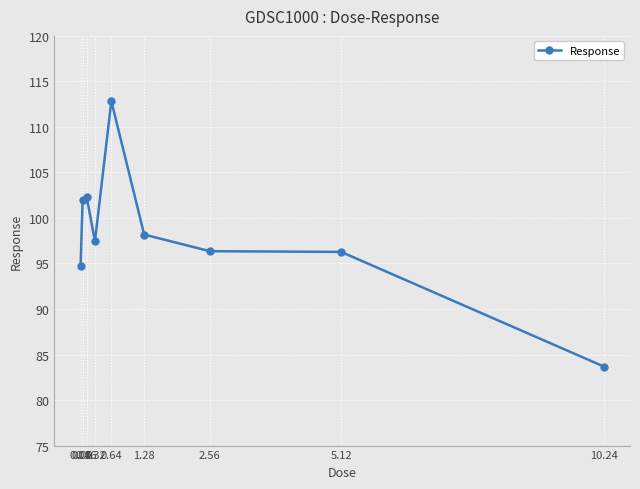

What is the ratio of the value at 1.28 to the value at 0.32?

1.0